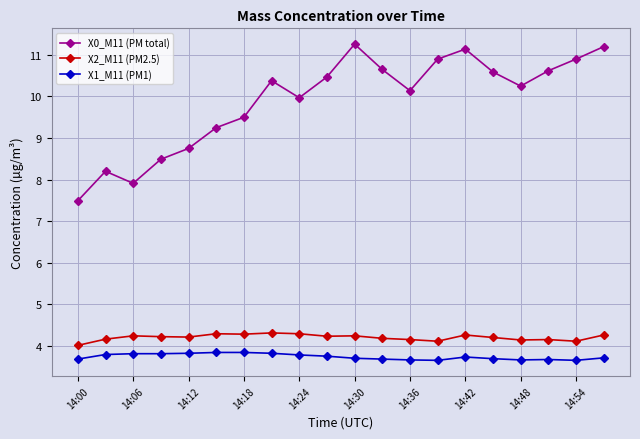

What are all the series names shown in the legend?

X0_M11 (PM total), X2_M11 (PM2.5), X1_M11 (PM1)